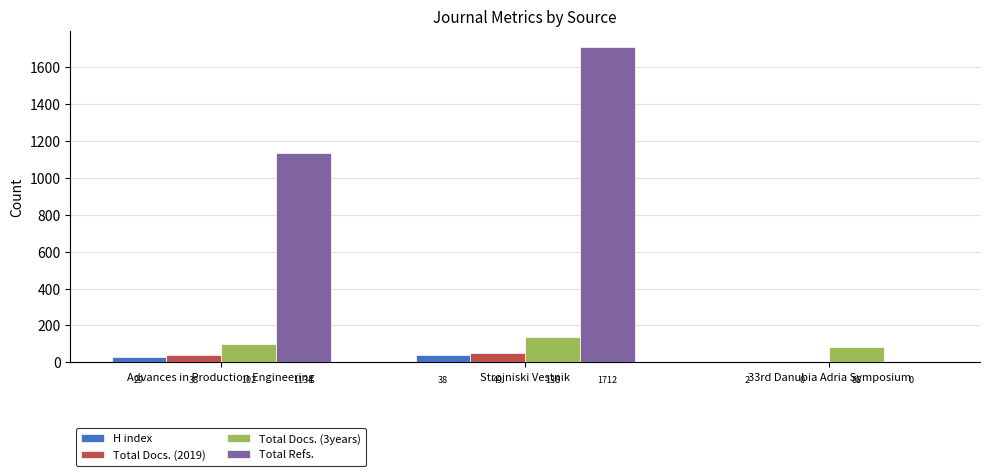

Which category has the highest value in the Total Docs. (3years) series?

Strojniski Vestnik